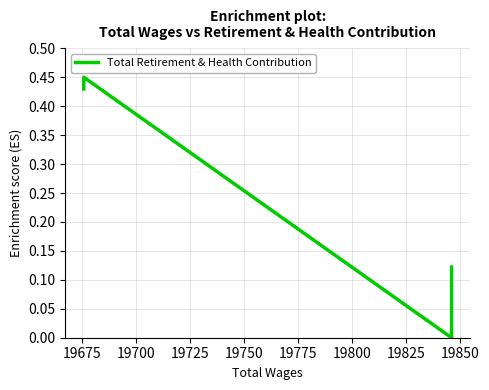

What is the difference between the maximum and second lowest values?

0.4